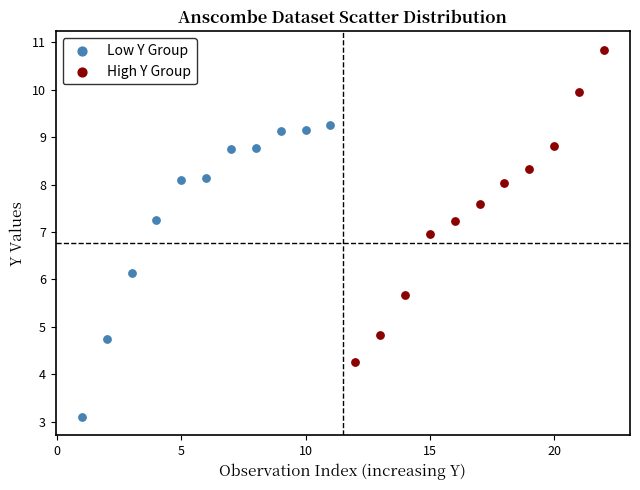

Which series contains the highest Y value?

High Y Group